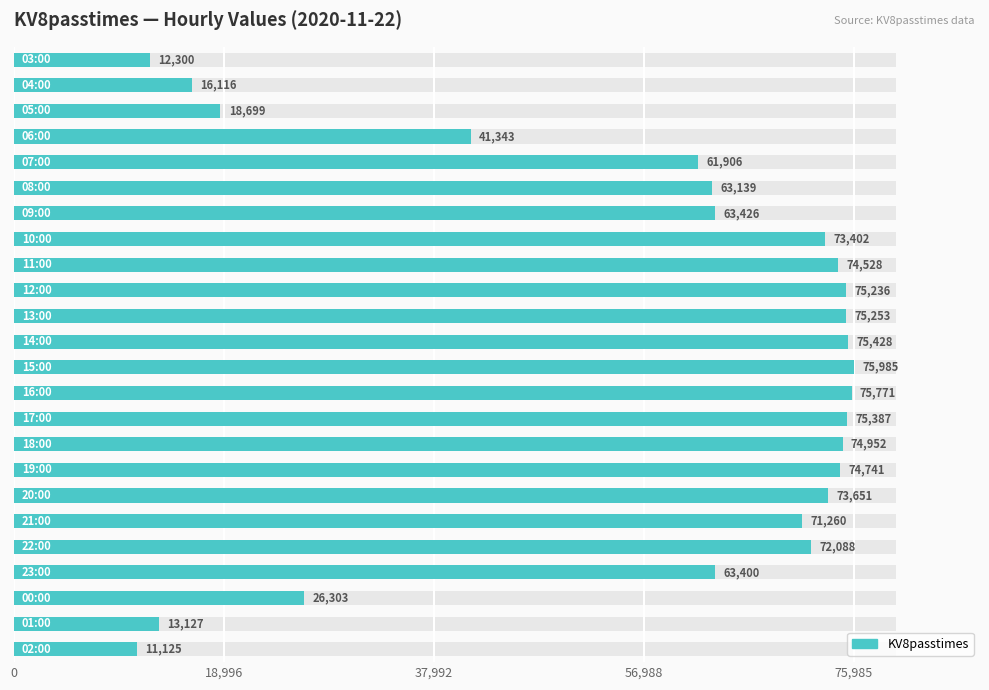

What is the sum of all values?

1358566